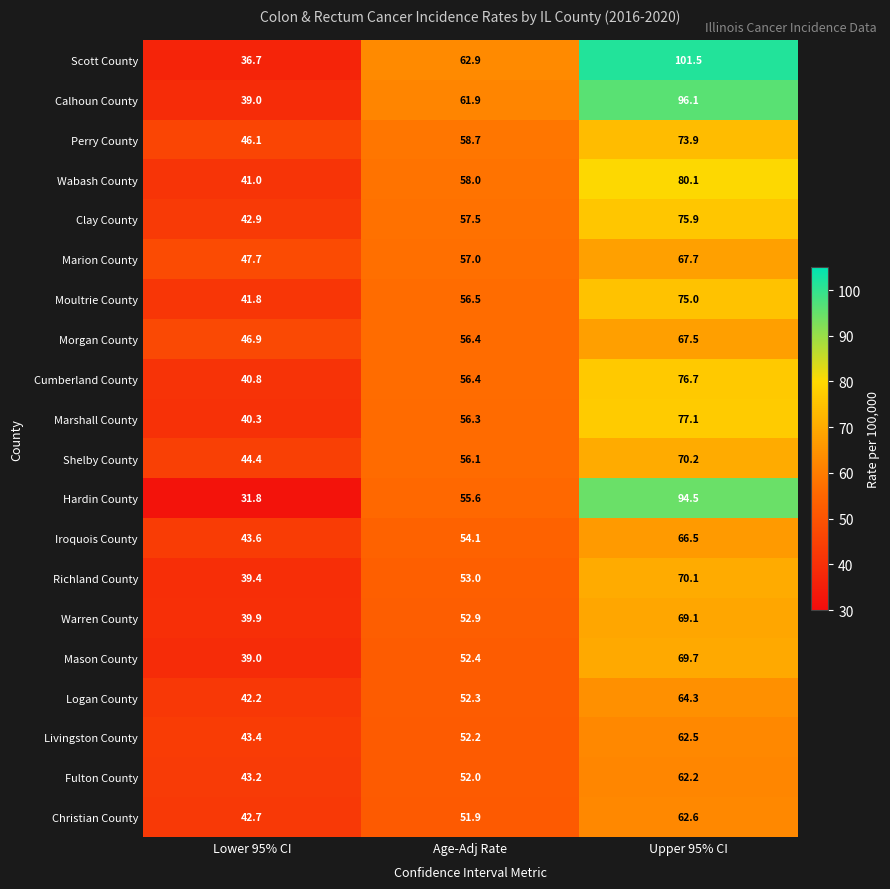

What is the difference between the second highest and minimum values in the Cumberland County series?

15.6